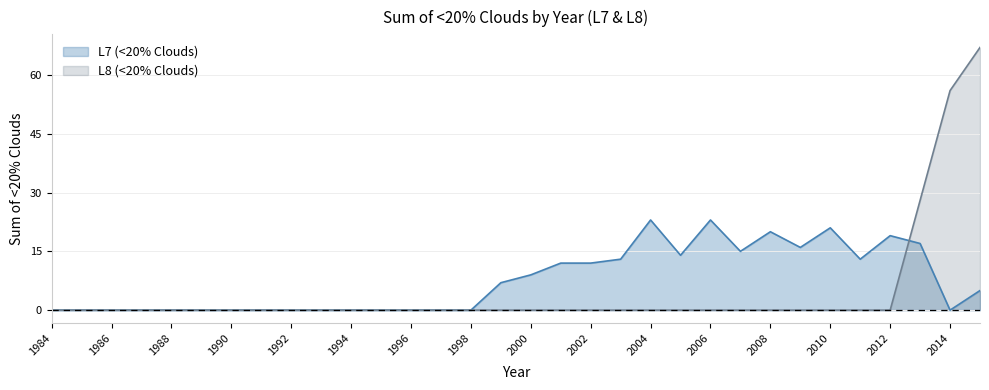

Which has a higher value, 1990 or 1986?

1990